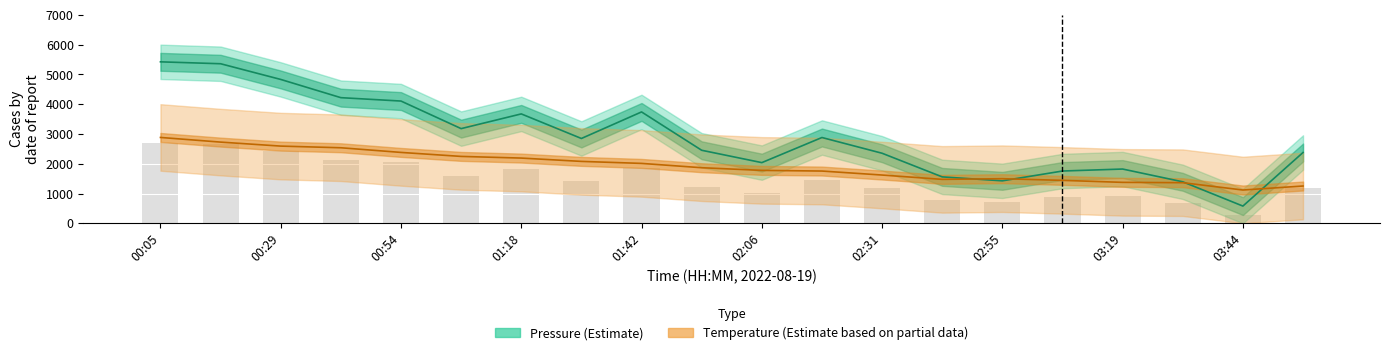

Which series has the largest total across all categories?

pressure